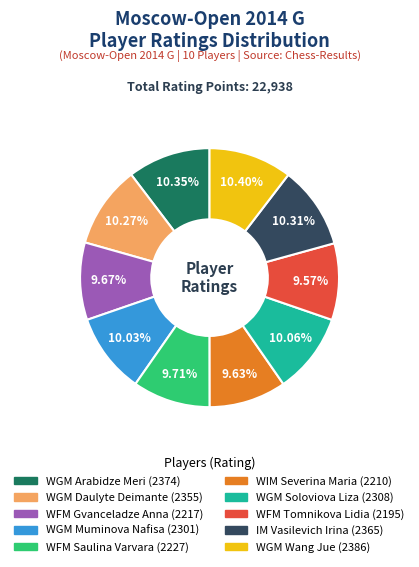

To the nearest percent, what is the difference between the largest and smallest slice percentages?

1%